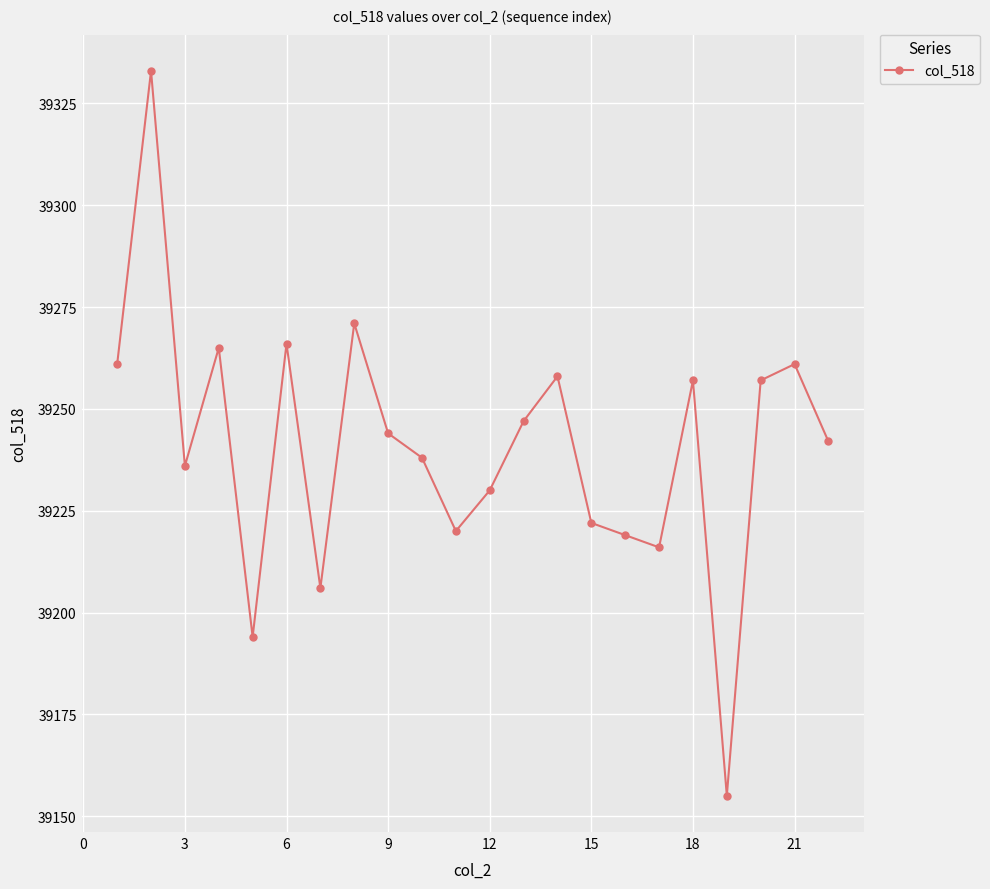

What is the maximum value shown in the chart?

39333